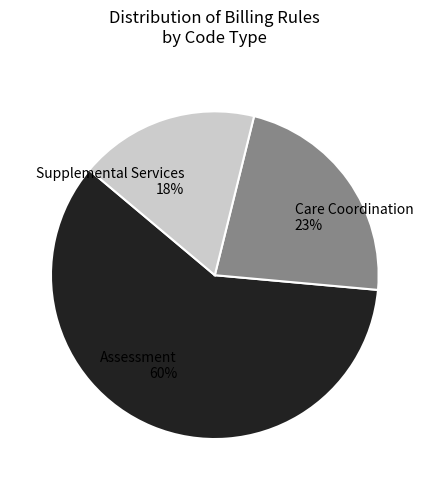

Which category has the smallest portion of the pie?

Supplemental Services